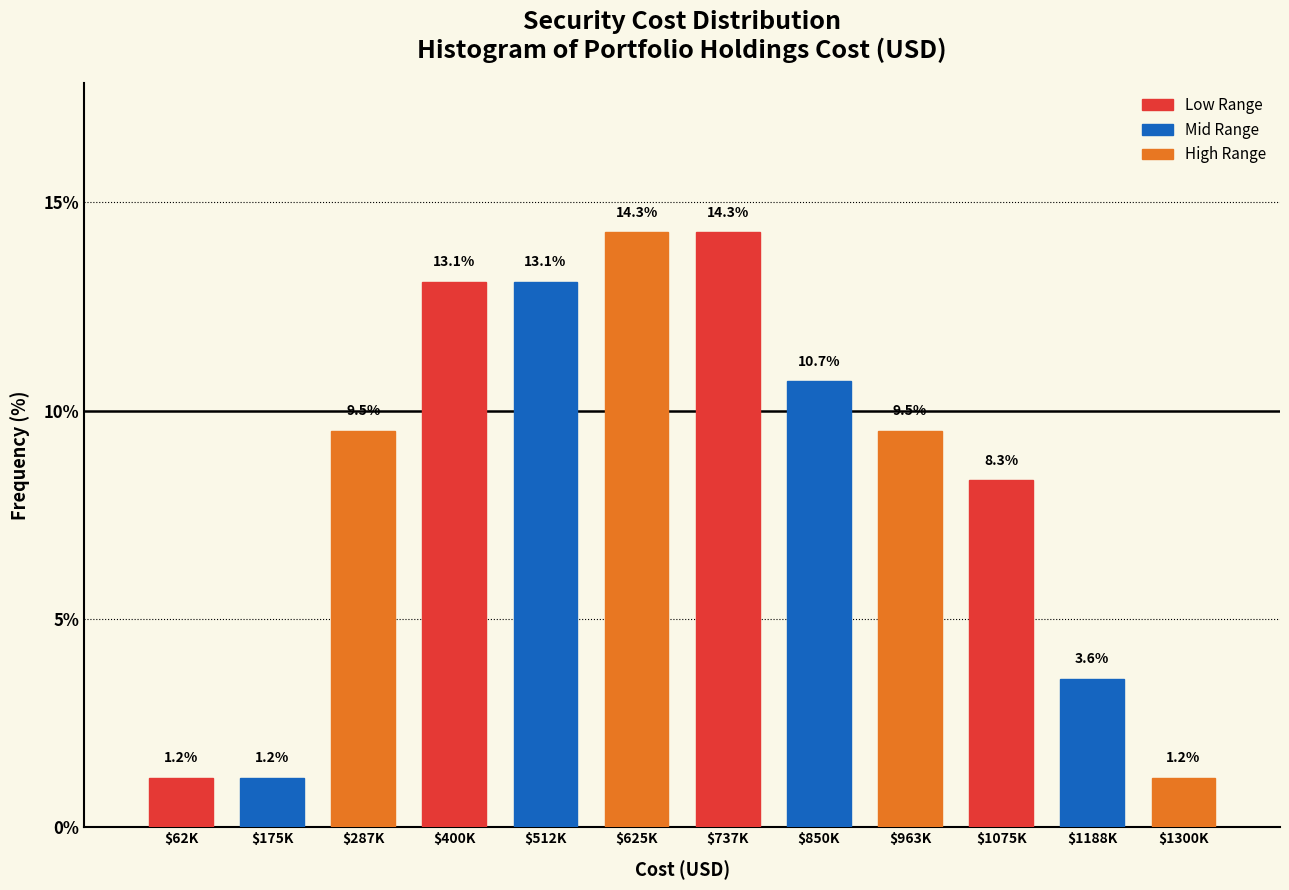

Reading left to right, transcribe all the data shown in this chart.

1.2	1.2	9.5	13.1	13.1	14.3	14.3	10.7	9.5	8.3	3.6	1.2